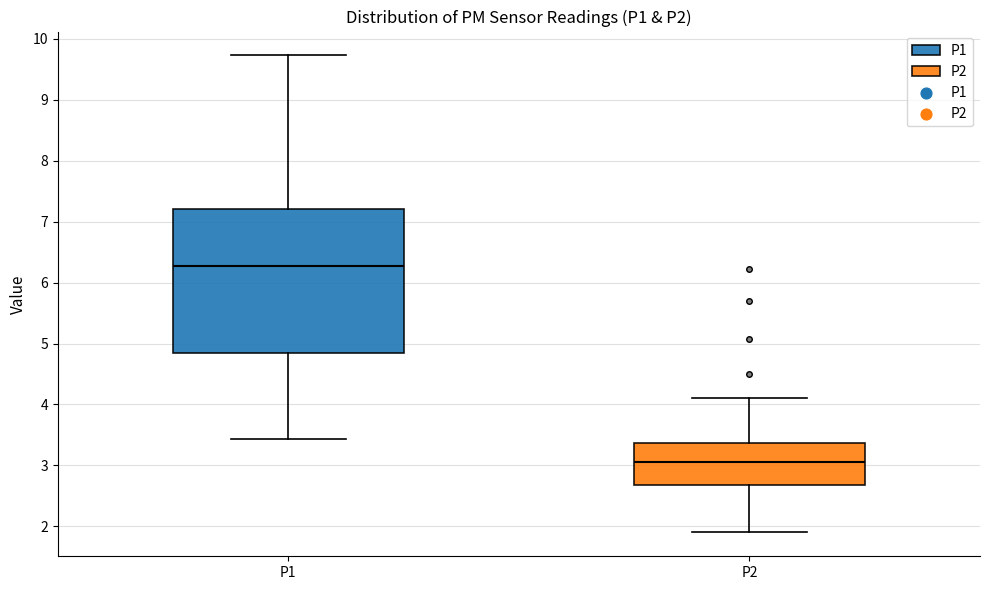

Which box has the highest median line?

P1